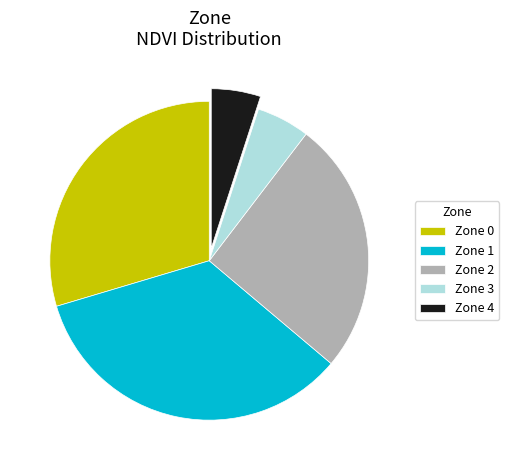

Is there any slice that represents more than half of the pie?

No